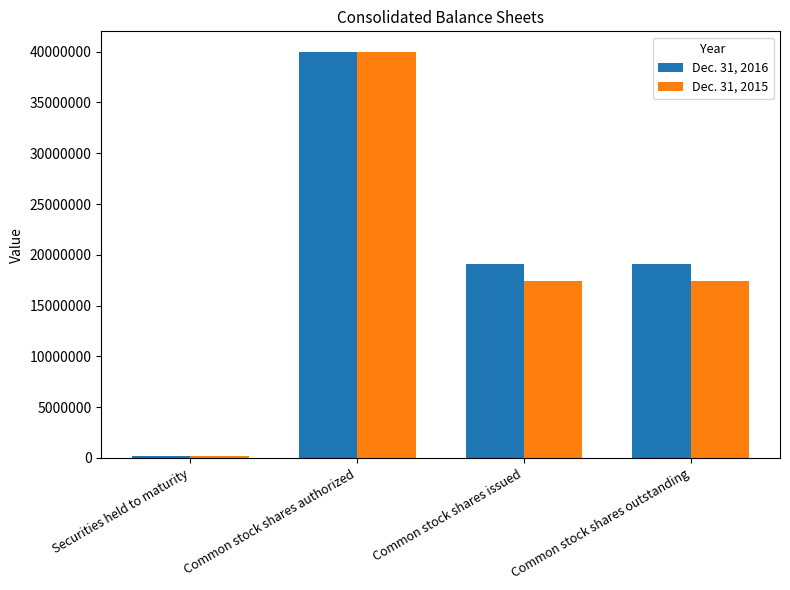

Which series has the widest spread of values?

Dec. 31, 2015